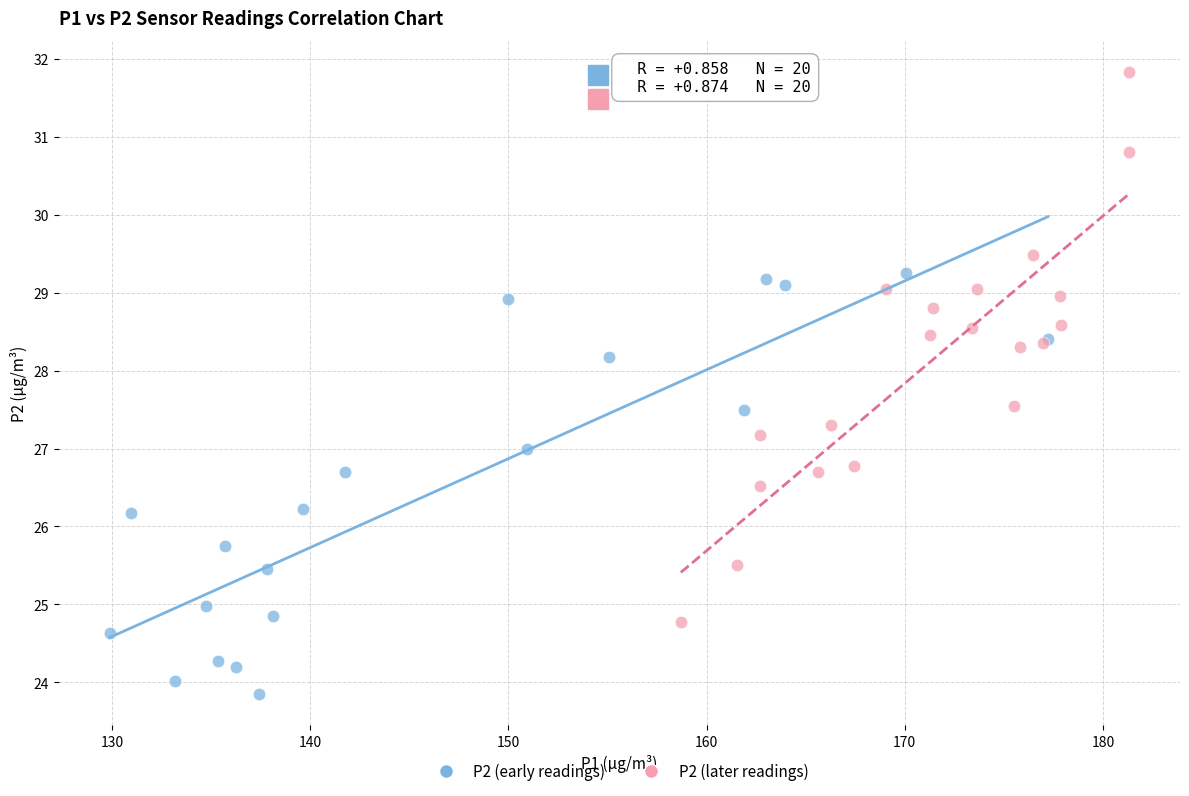

Which series contains the highest Y value?

P2 (later readings)